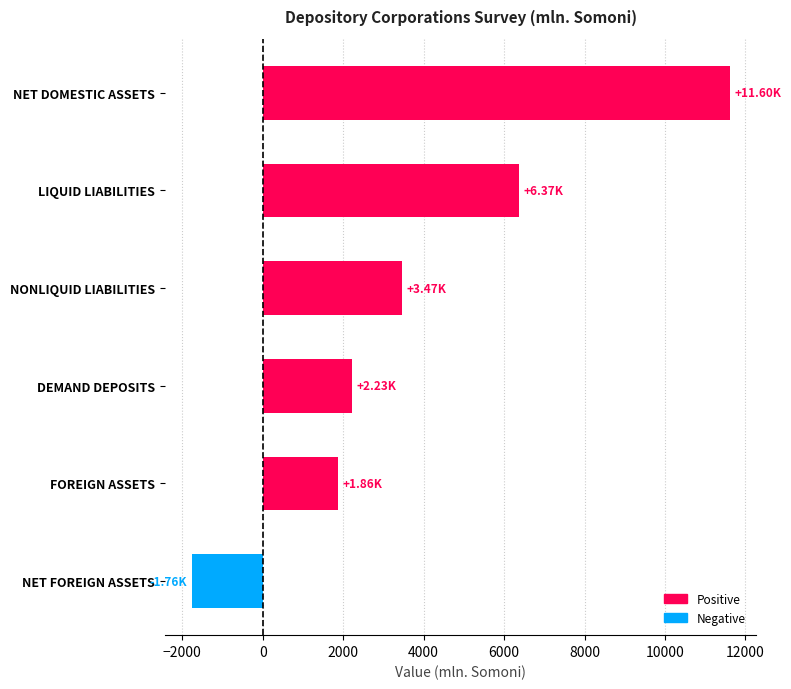

What is the minimum value shown in the chart?

-1763.6